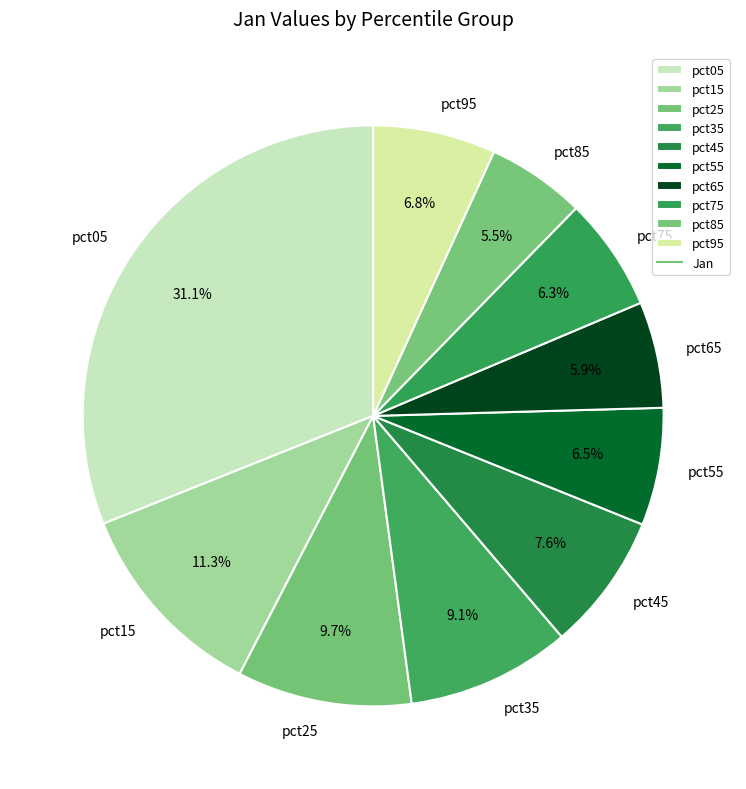

What percentage is the pct25 slice, to the nearest percent?

10%